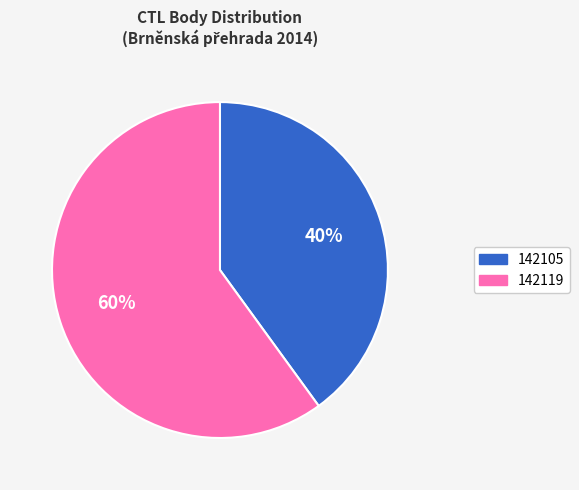

Which slice is the smallest?

142105